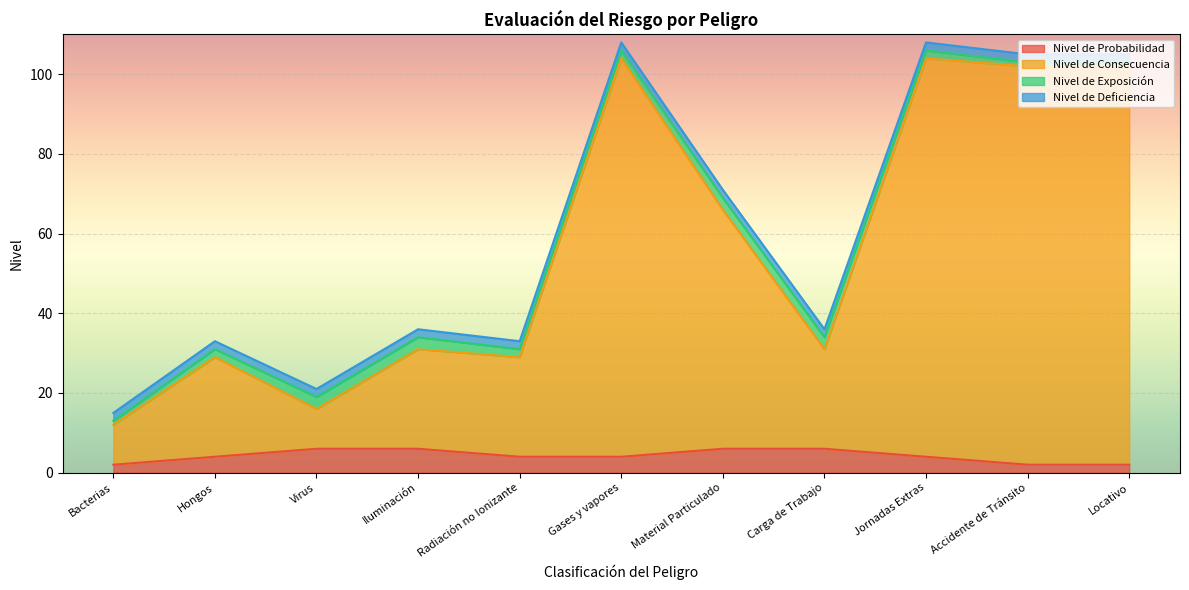

At which label does Nivel de Probabilidad reach its minimum?

Bacterias